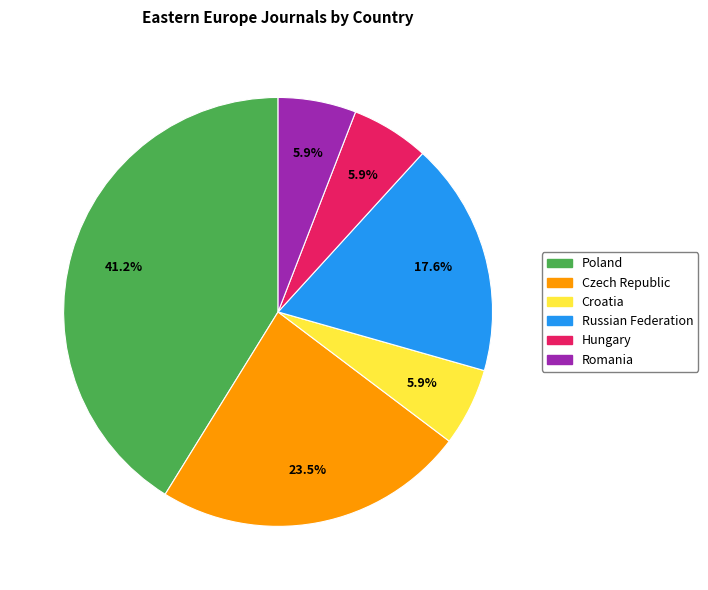

Count the number of slices in the pie.

6